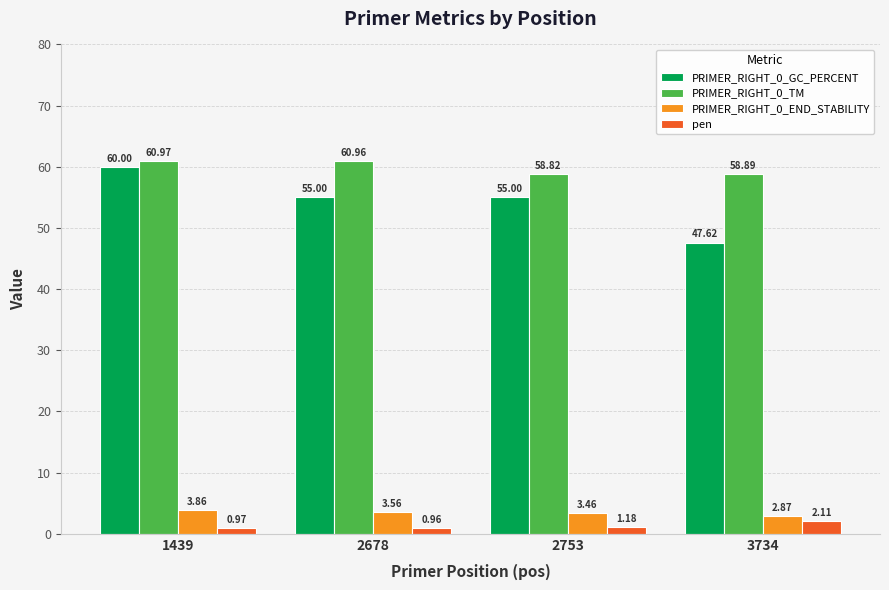

Between 2678 and 3734, which series saw the biggest shift?

PRIMER_RIGHT_0_GC_PERCENT